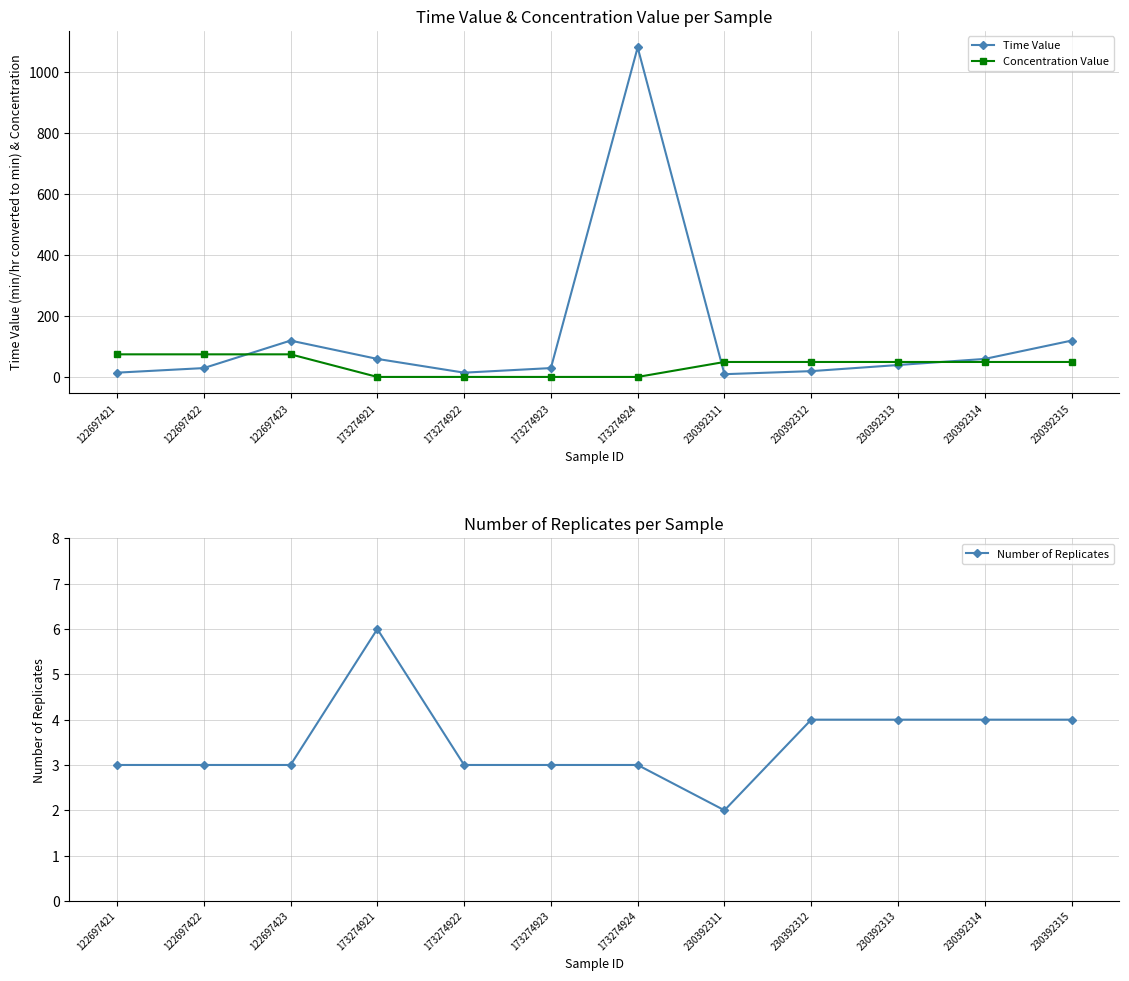

At which label does Concentration Value reach its peak?

122697421